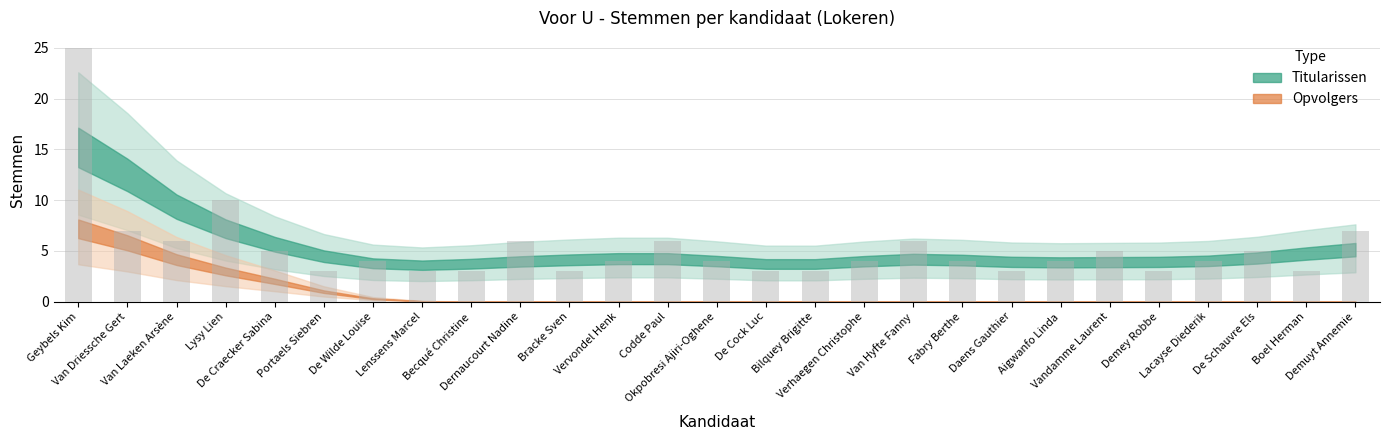

True or false: the data shows 2 at De Cock Luc.

False